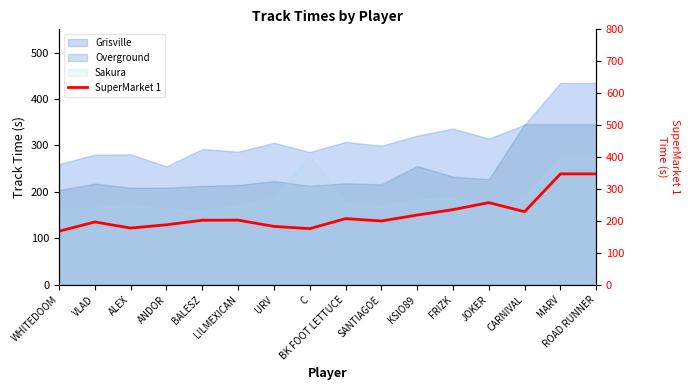

Reading left to right, transcribe all the data shown in this chart.

167.9	196.8	177.7	188.0	202.2	202.5	182.9	175.9	207.3	199.8	218.5	235.4	257.4	229.0	347.4	347.4